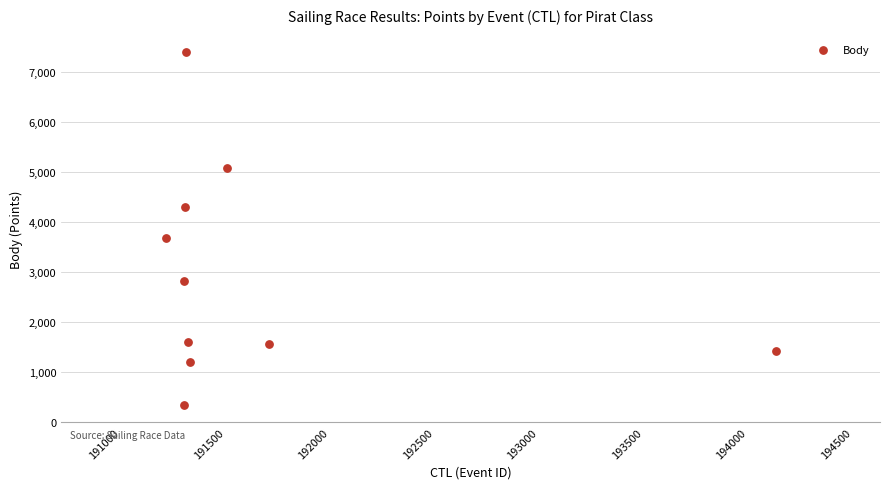

What Y value in the scatter plot is closest to 3871?

3689